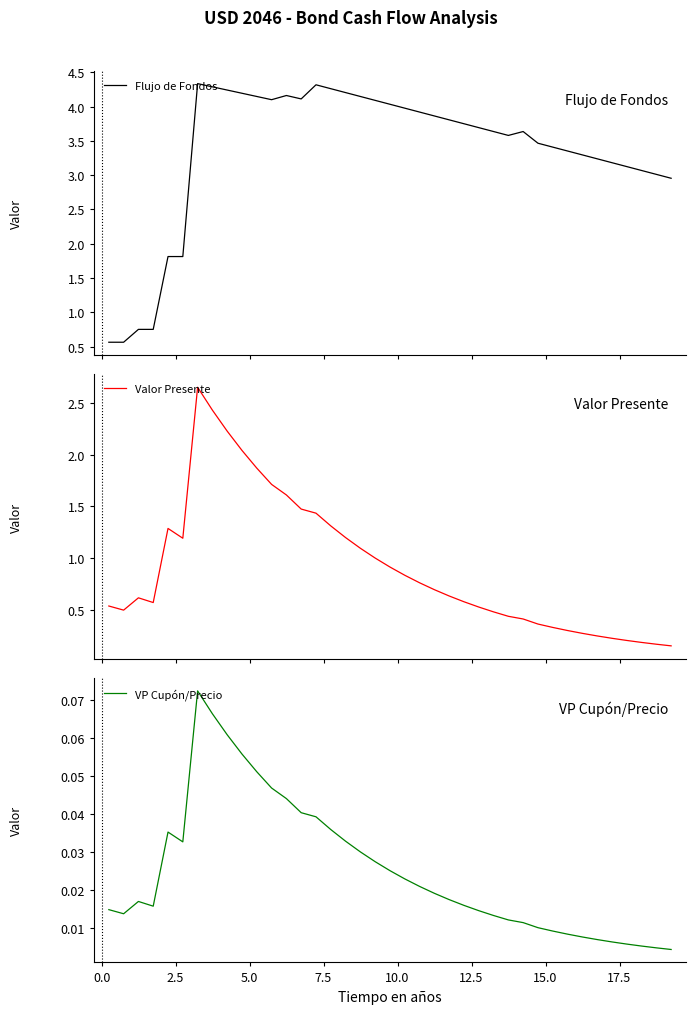

What is the maximum value shown in the chart?

4.3